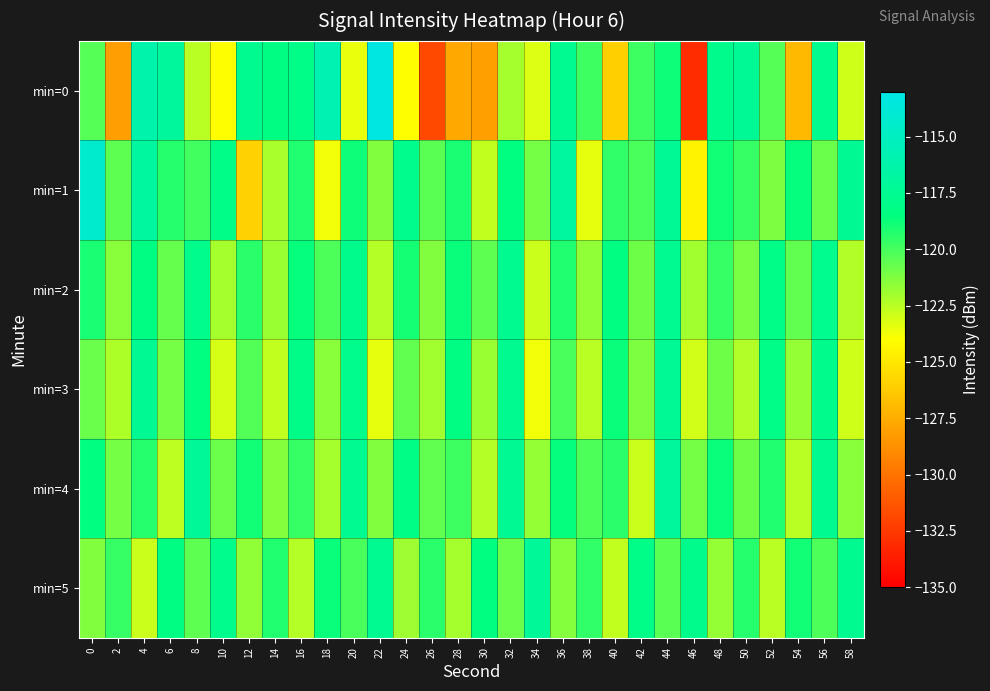

List the series in order of their peak value, highest first.

min=0, min=1, min=4, min=5, min=3, min=2